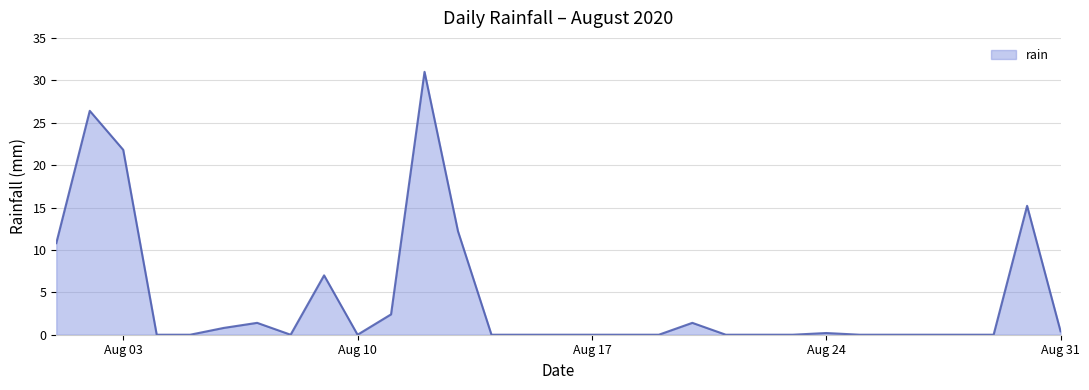

What is the difference between the maximum and minimum values?

31.0